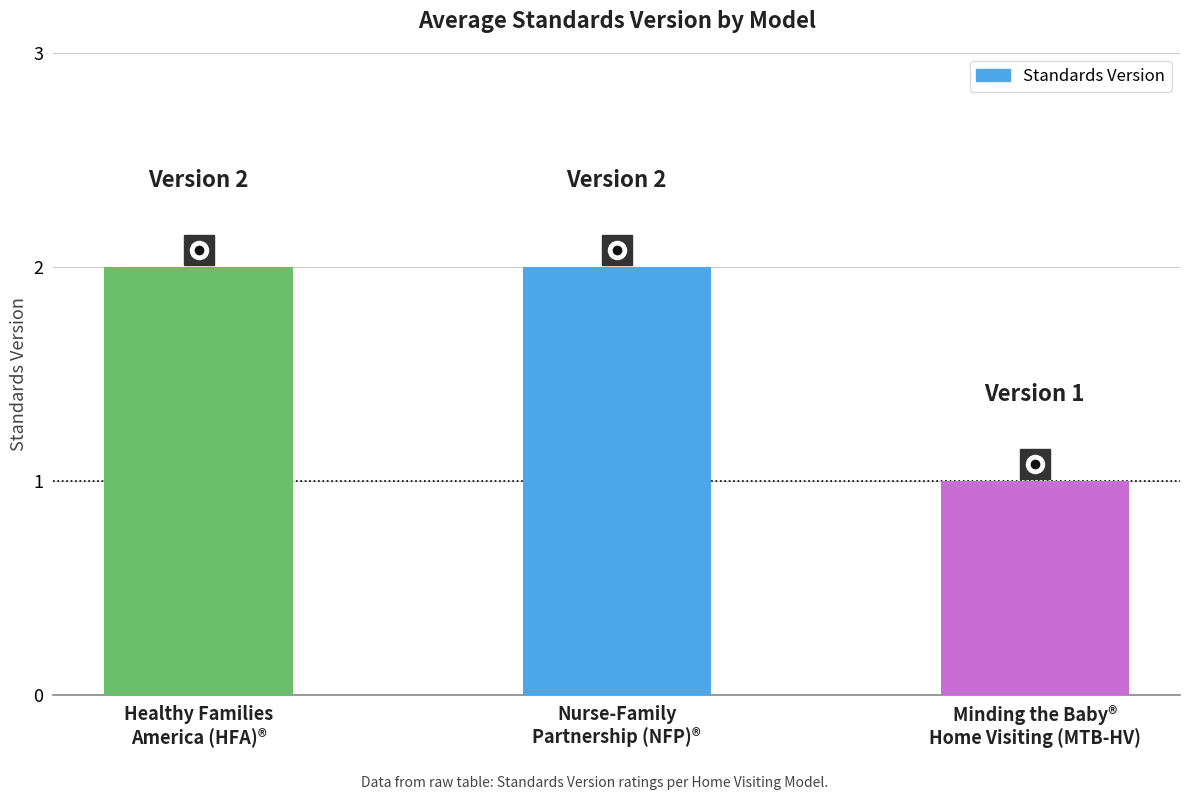

The value at Nurse-Family
Partnership (NFP)® is 2. True or false?

True